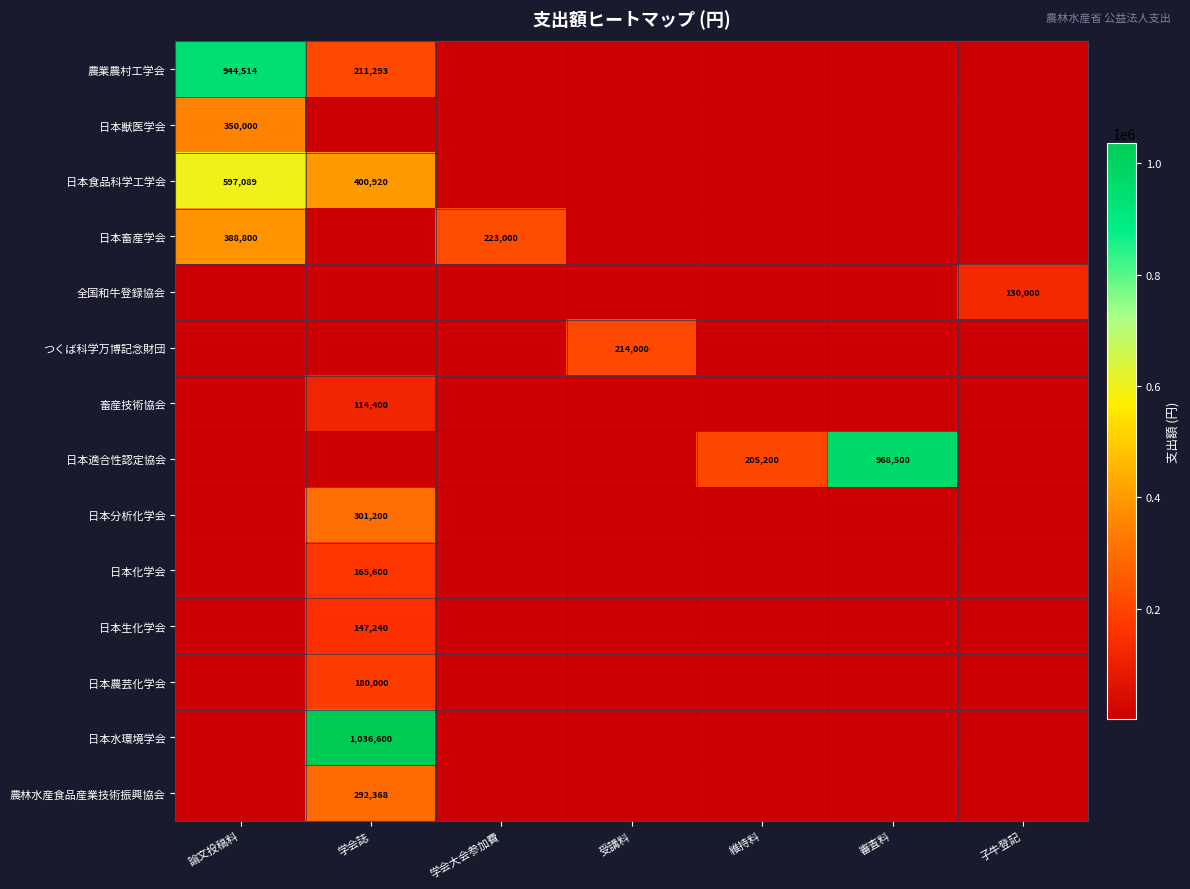

The 全国和牛登録協会 series shows 130000 at 子牛登記. True or false?

True